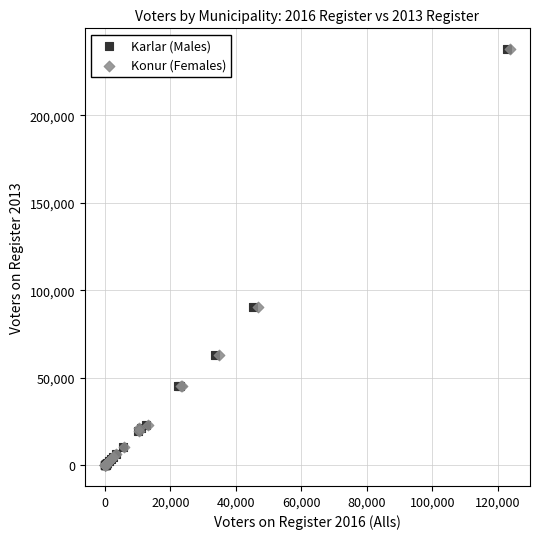

What are all the series names shown in the legend?

Karlar (Males), Konur (Females)